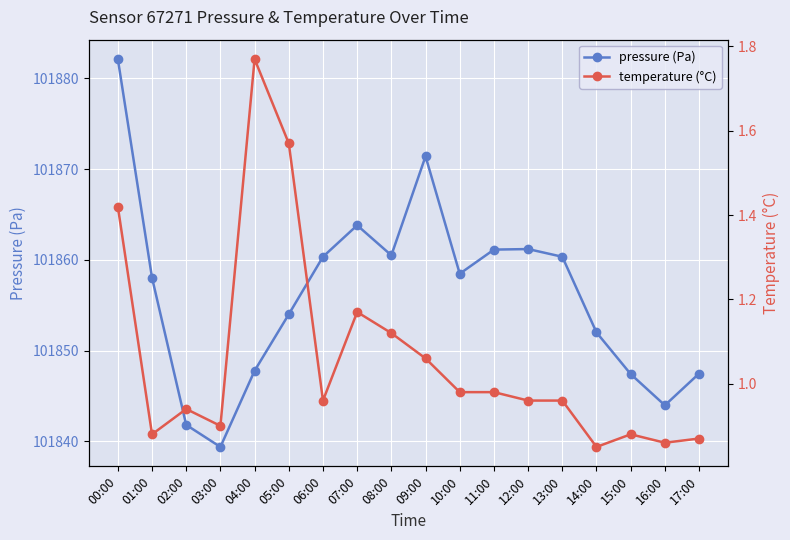

Between 07:00 and 09:00, which series saw the biggest shift?

pressure (Pa)